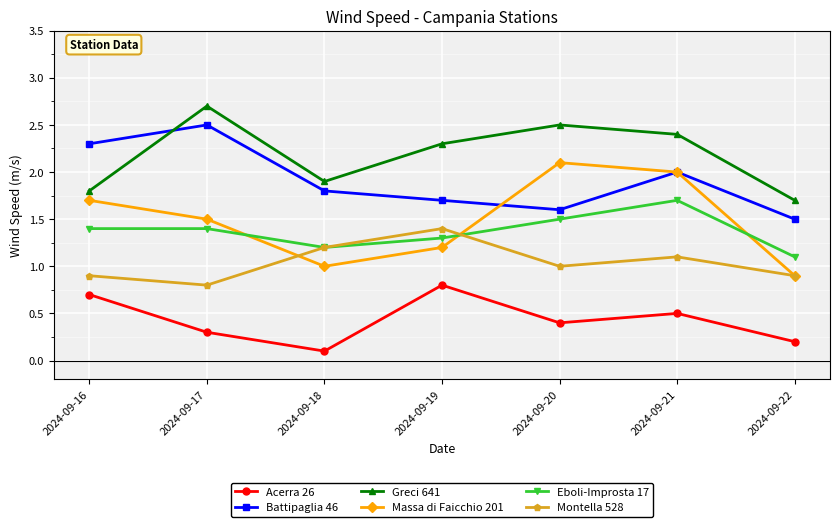

Which category has the highest value across all series?

2024-09-17